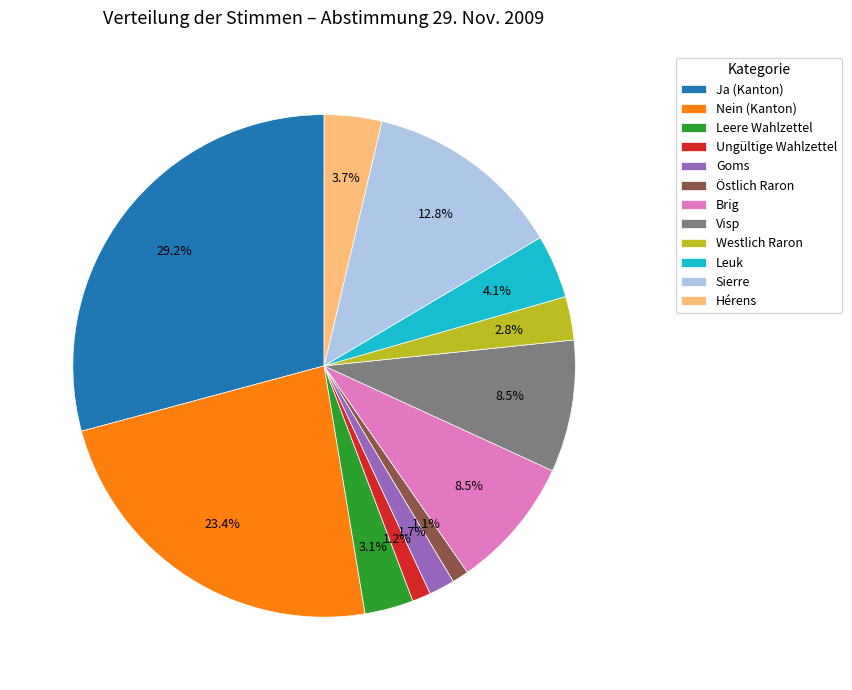

To the nearest percent, what is the difference between the Ja (Kanton) and Leere Wahlzettel slice percentages?

26%